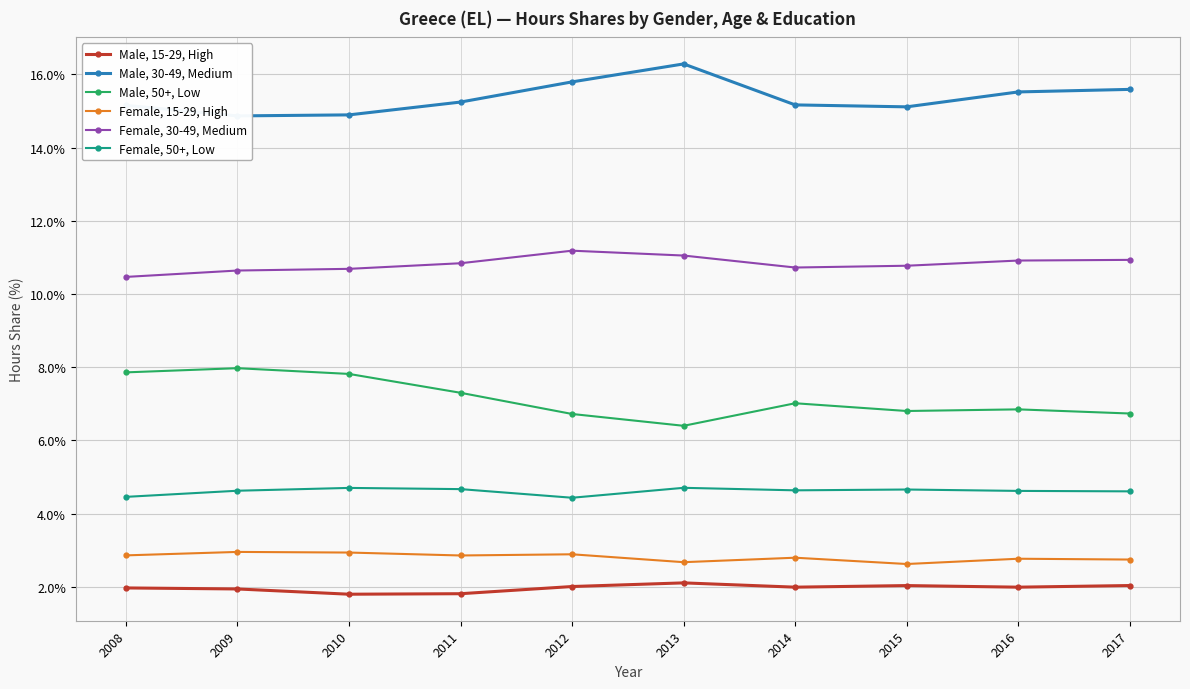

How many data points in Male, 50+, Low are less than 7?

5